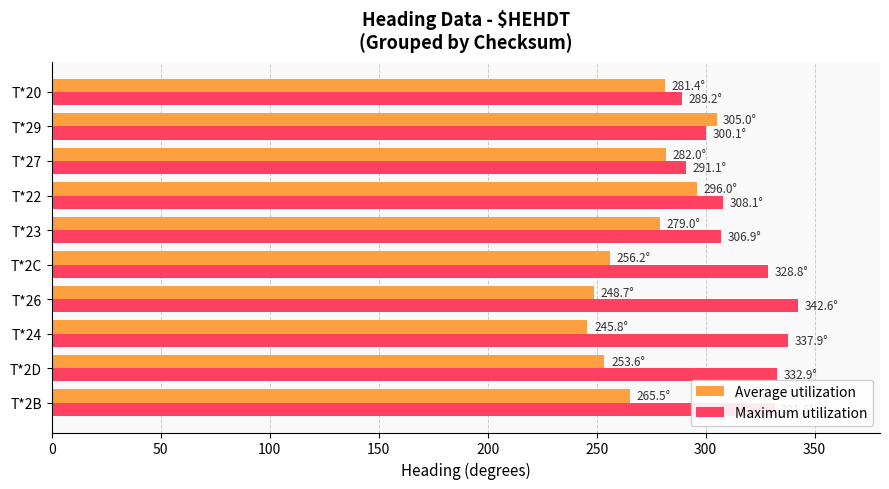

What is the difference between the maximum and minimum values in the Average utilization series?

59.2